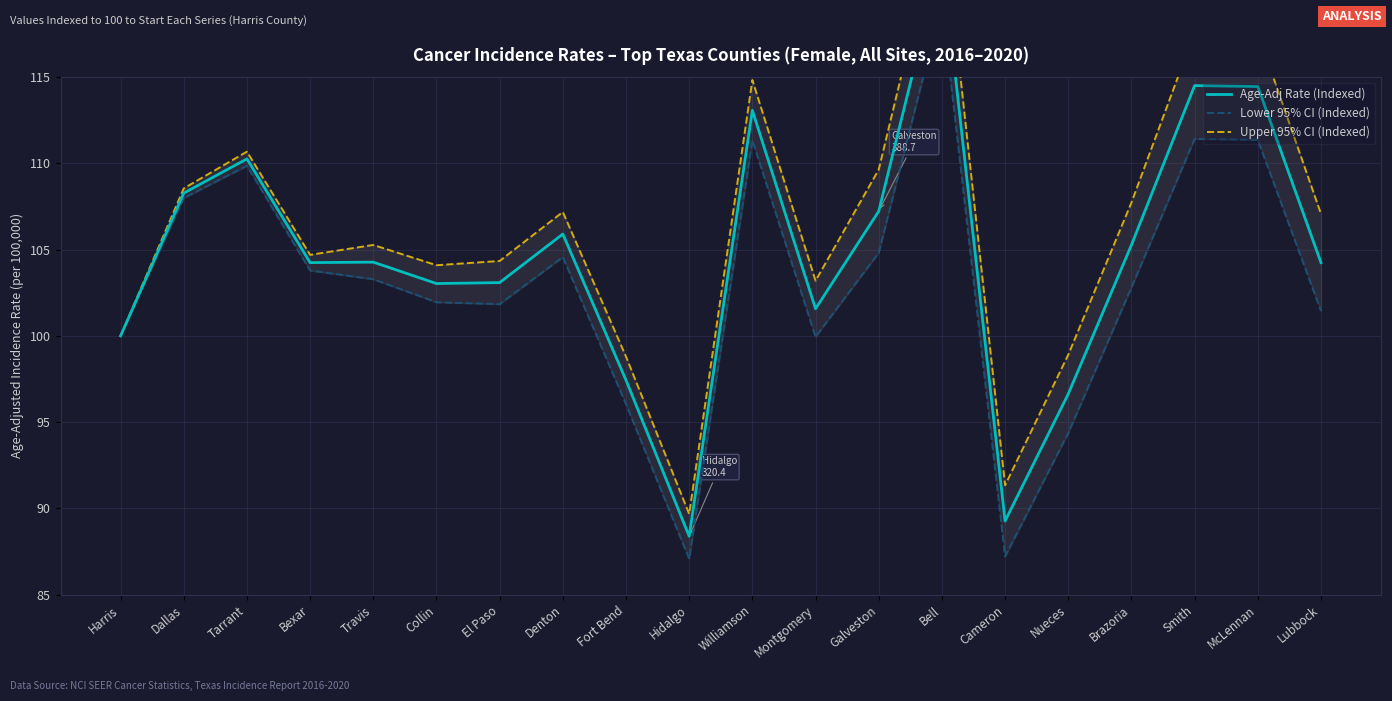

The Lower 95% CI (Indexed) series shows 61.2 at El Paso. True or false?

False